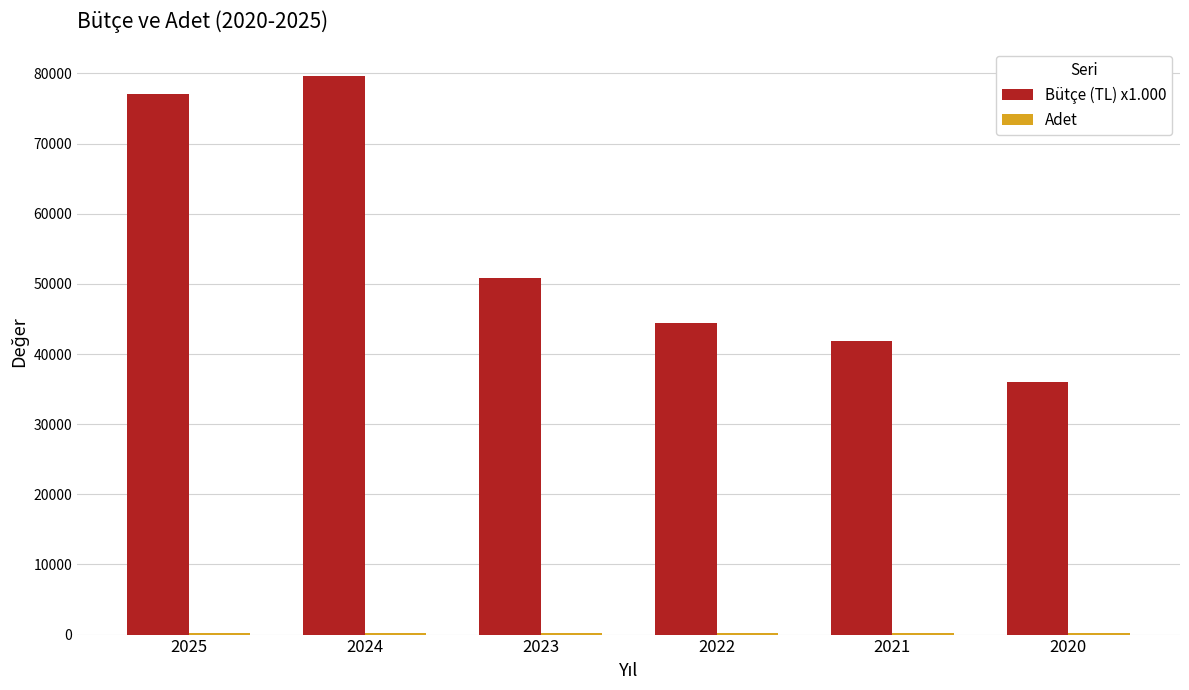

The value of Bütçe (TL) x1.000 at 2023 is 85838. True or false?

False